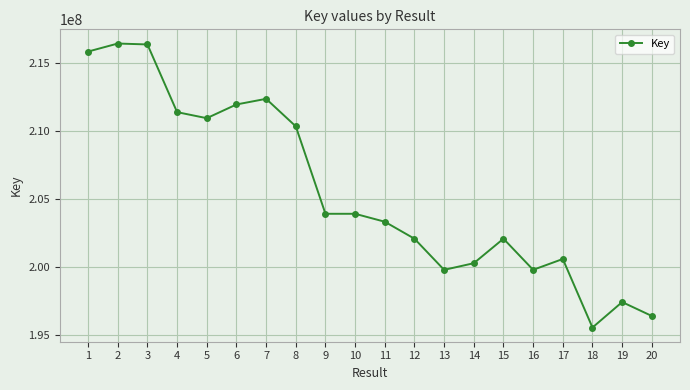

What is the maximum value shown in the chart?

216459284